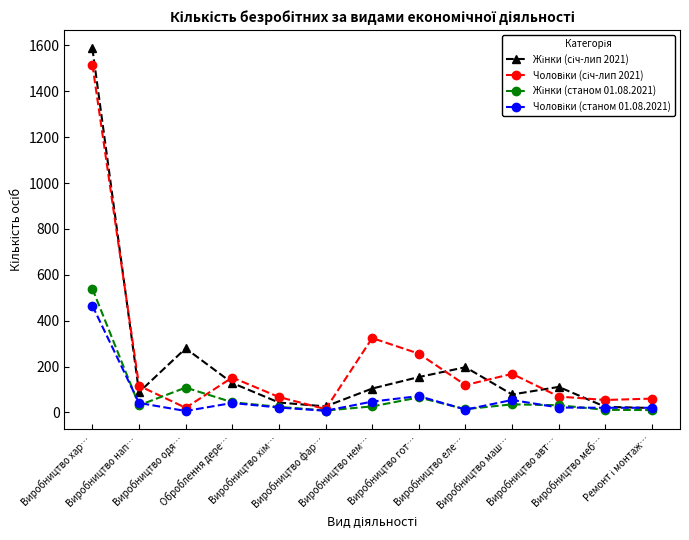

Count the number of categories in the chart.

13